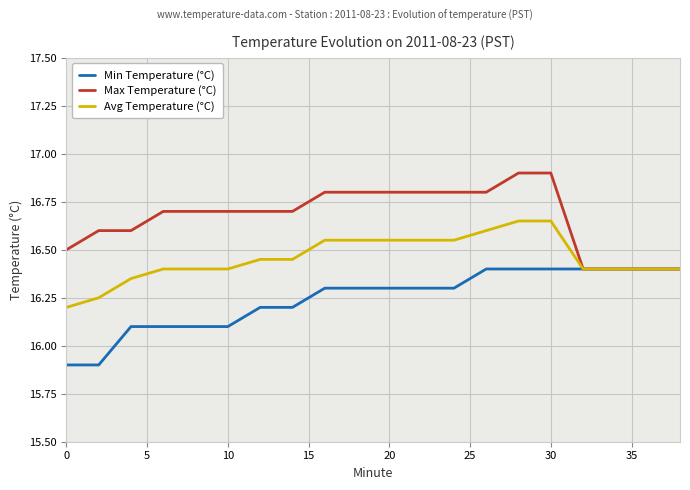

Which series has the largest total across all categories?

Max Temperature (°C)